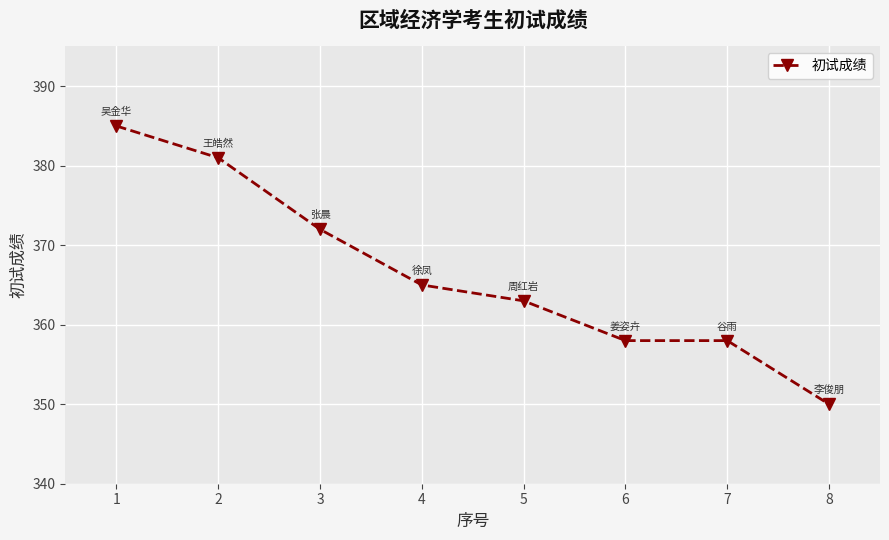

How many lines are shown in the chart?

1